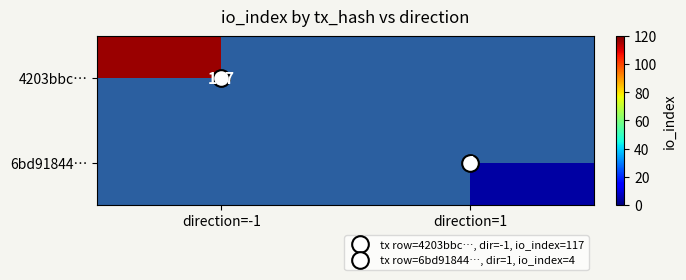

List the series in order of their peak value, highest first.

4203bbc…, 6bd91844…